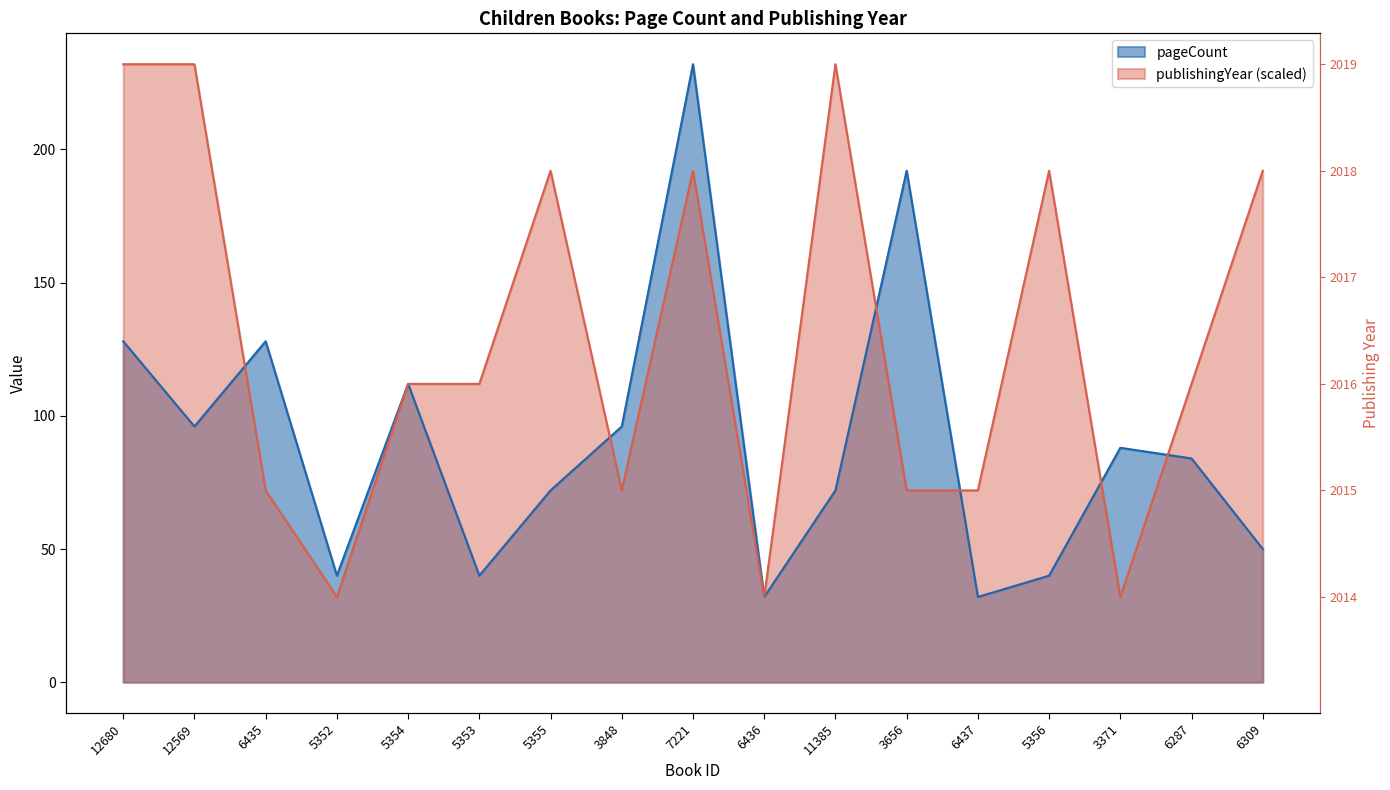

The publishingYear series shows 32 at 6436. True or false?

True